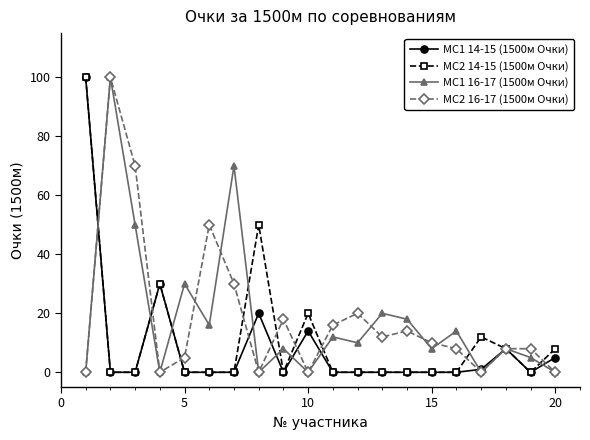

True or false: МС1 16-17 (1500м Очки) has more than 1 interior local peaks.

True